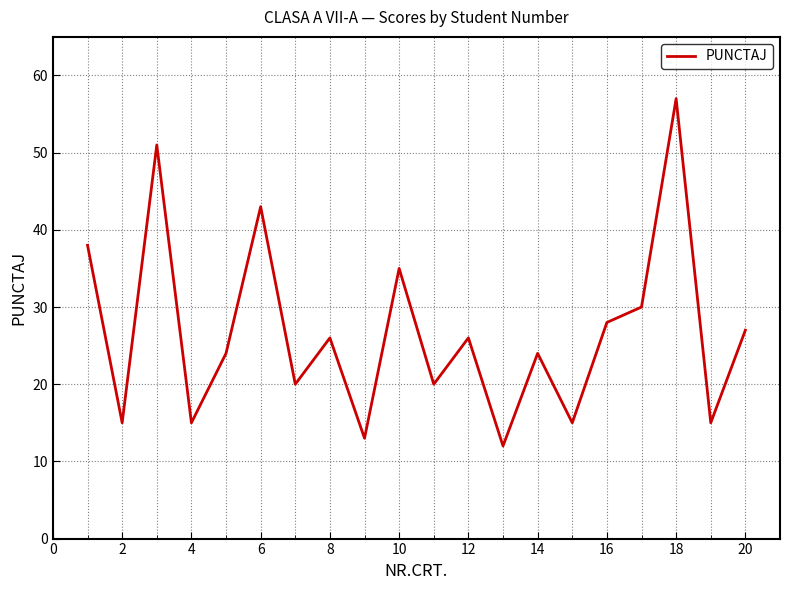

What is the maximum value shown in the chart?

57